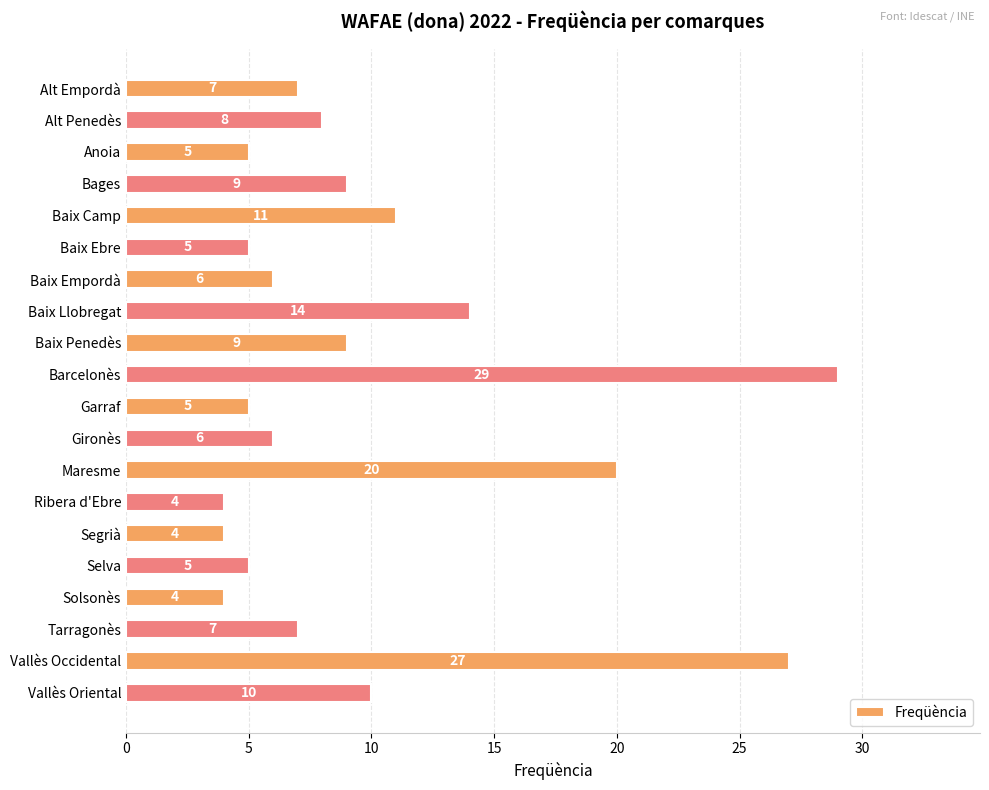

What position from the bottom is Selva?

5